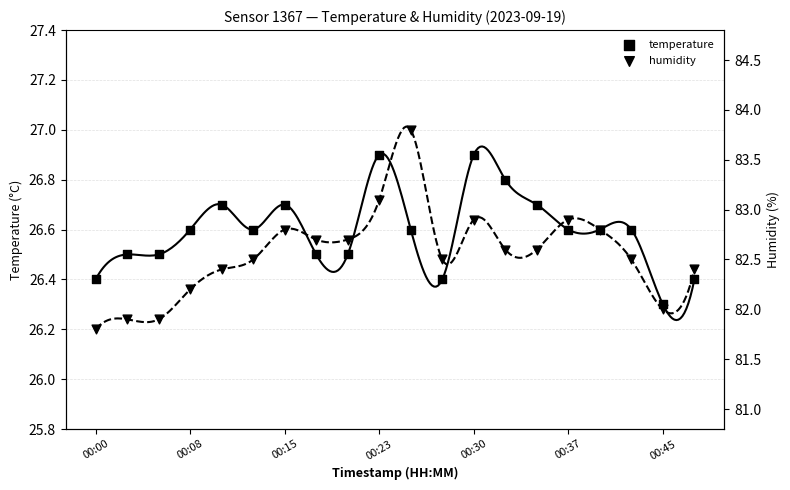

Is the value of humidity at 13 greater than the value of temperature at 00:30?

Yes